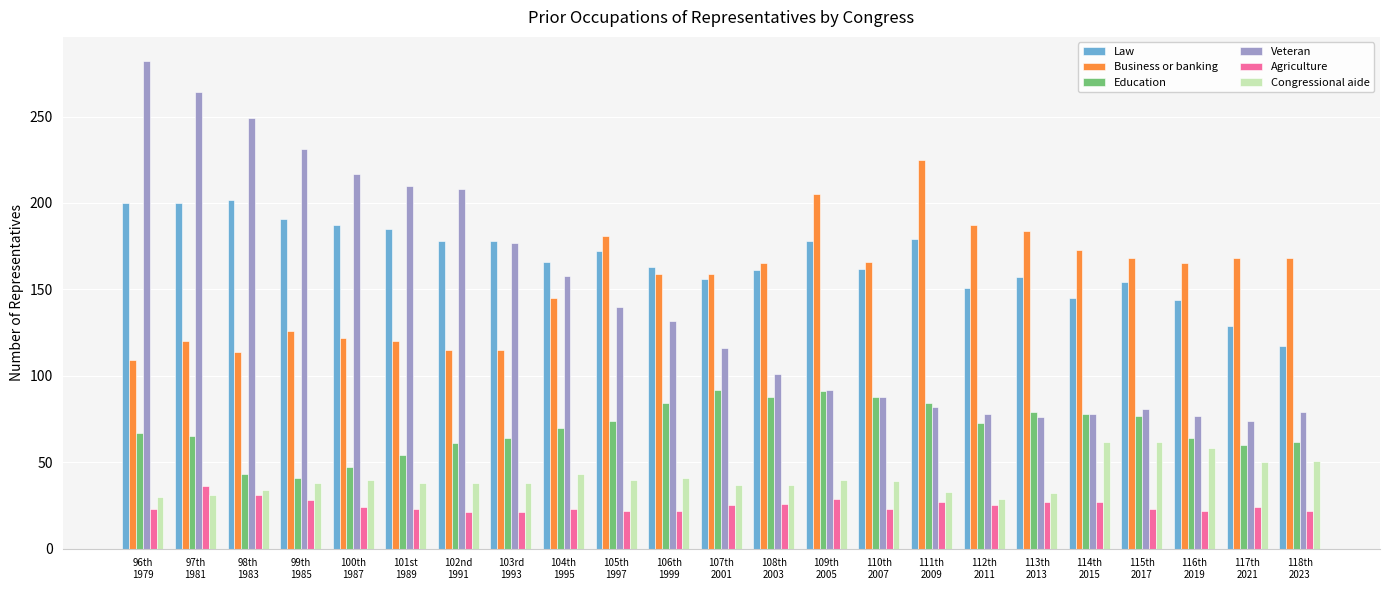

Rank the series by their maximum value, from lowest to highest.

Agriculture, Congressional aide, Education, Law, Business or banking, Veteran